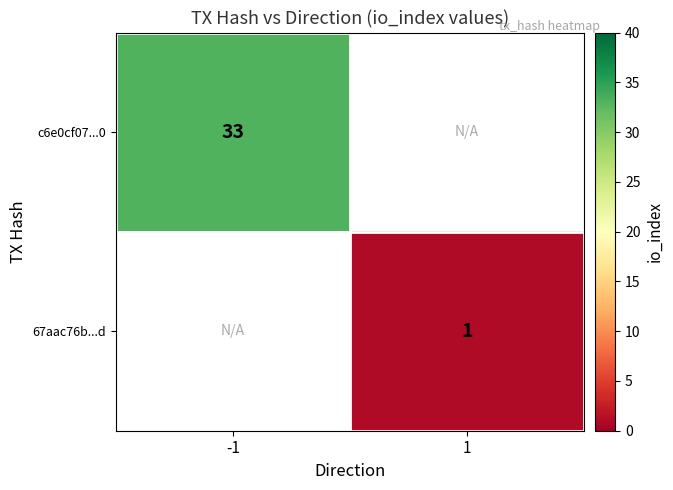

The value of c6e0cf07...0 at -1 is 33. True or false?

True